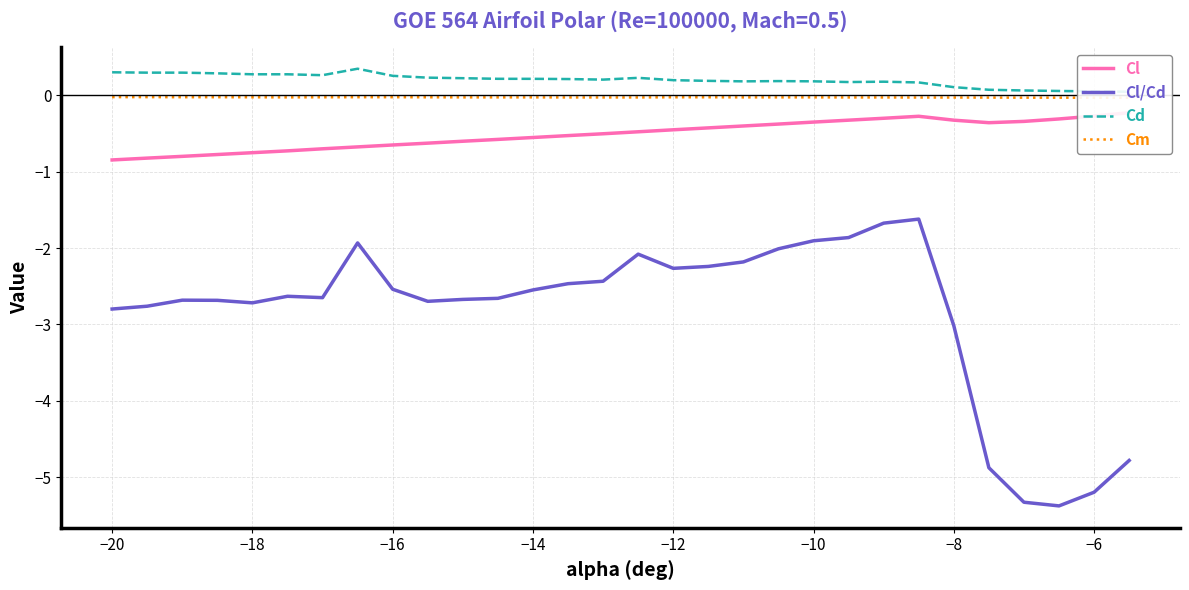

True or false: Cl/Cd and Cd cross at least once.

False